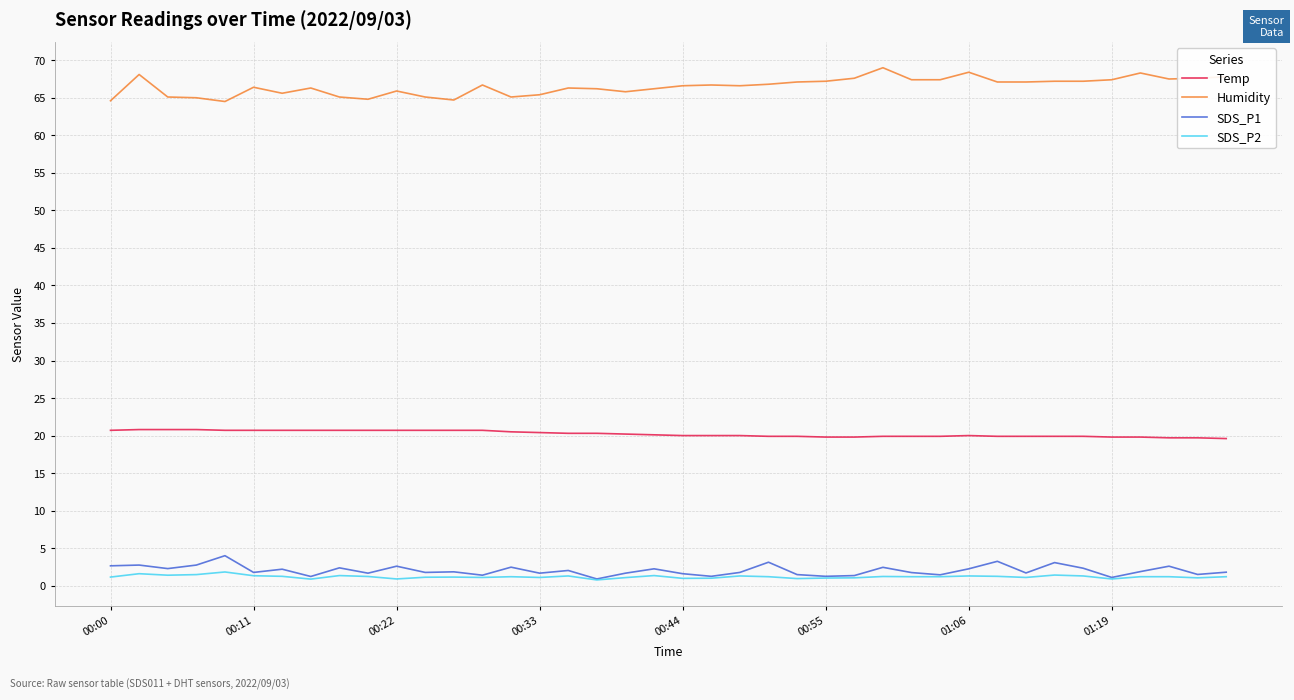

True or false: SDS_P2 and Humidity cross at least once.

False